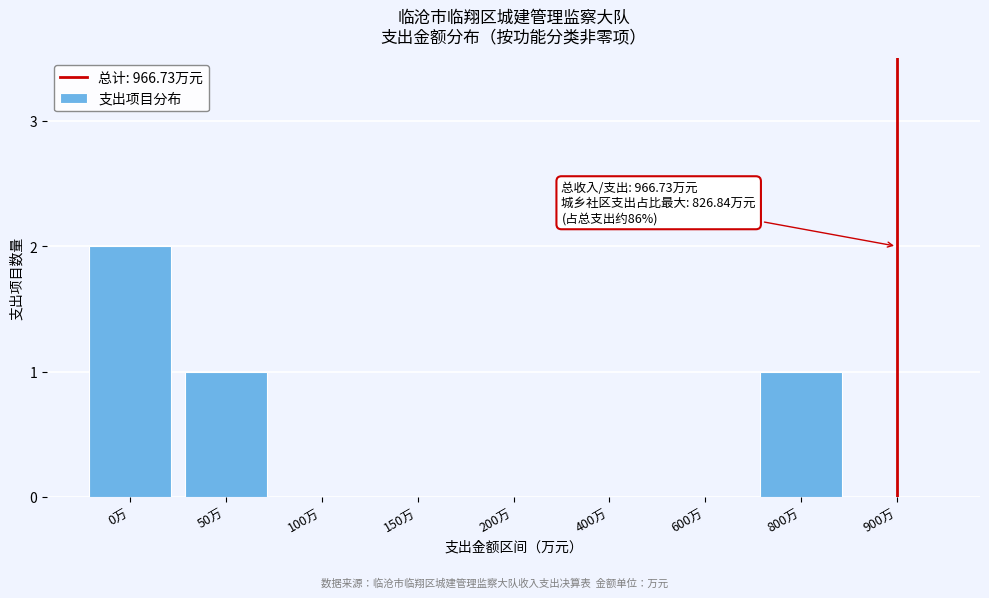

Reading right to left, list all the values displayed in this chart.

900万=0	800万=1	600万=0	400万=0	200万=0	150万=0	100万=0	50万=1	0万=2